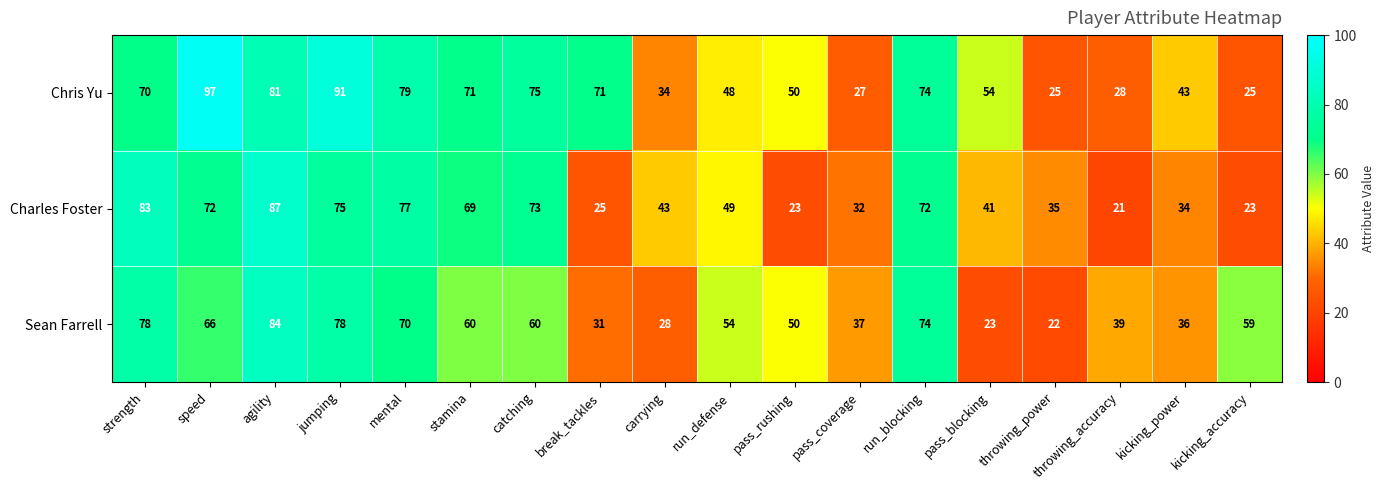

At which label does Sean Farrell first exceed 59?

strength